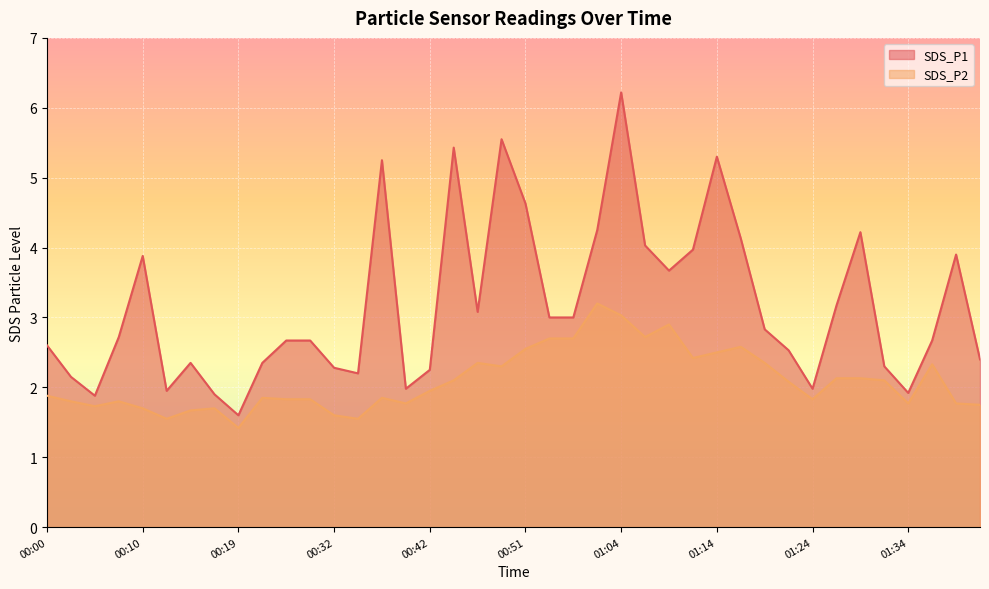

True or false: SDS_P2 has a value of 1.7 at 00:14.

True